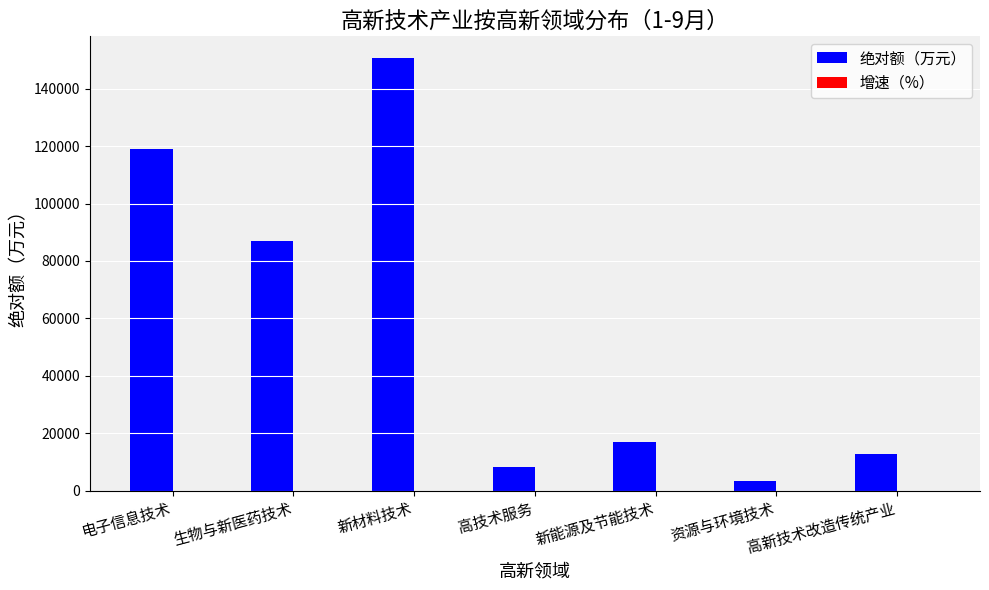

At which category is the sum across all series the highest?

新材料技术